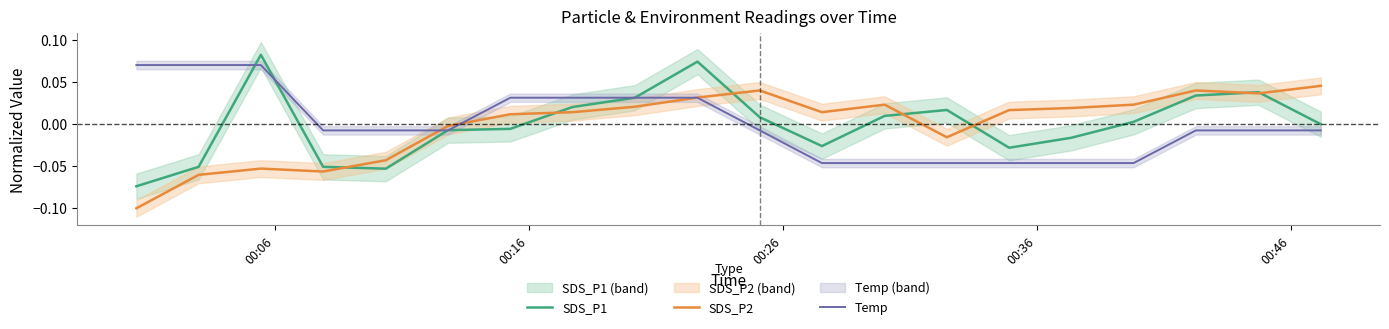

Is the value of Temp at 00:26 greater than the value of SDS_P1 at 00:36?

Yes